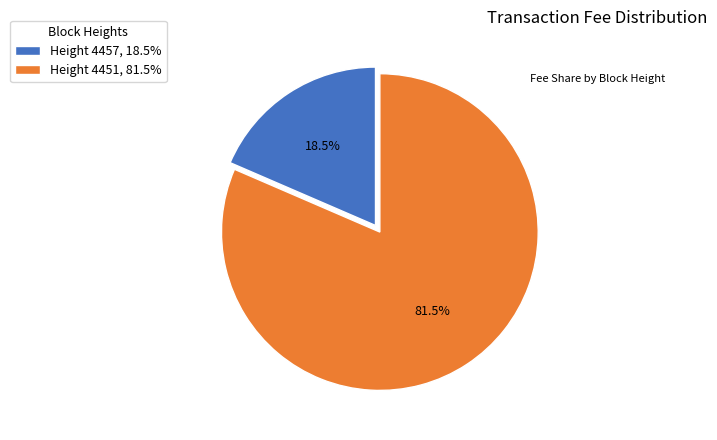

Rank the categories by value from lowest to highest.

Height 4457, 18.5%, Height 4451, 81.5%